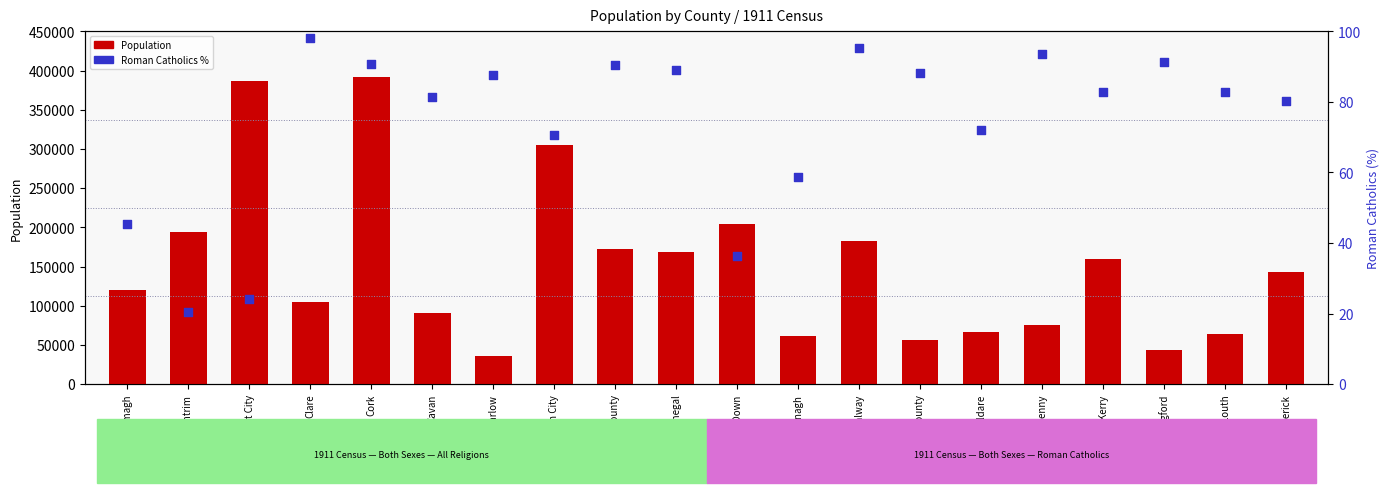

What is the total value across all series at Cork?

392194.9